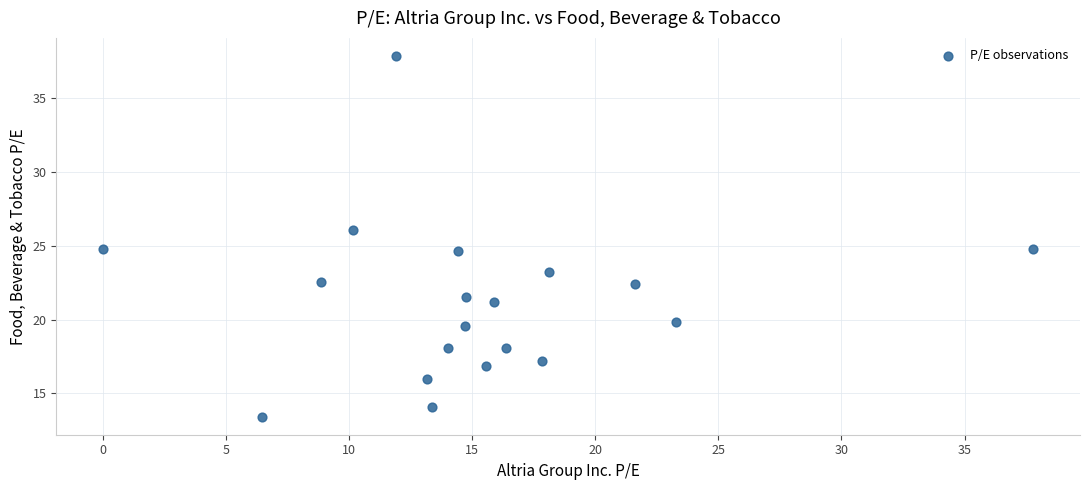

What is the range of Y values (max minus min)?

24.4